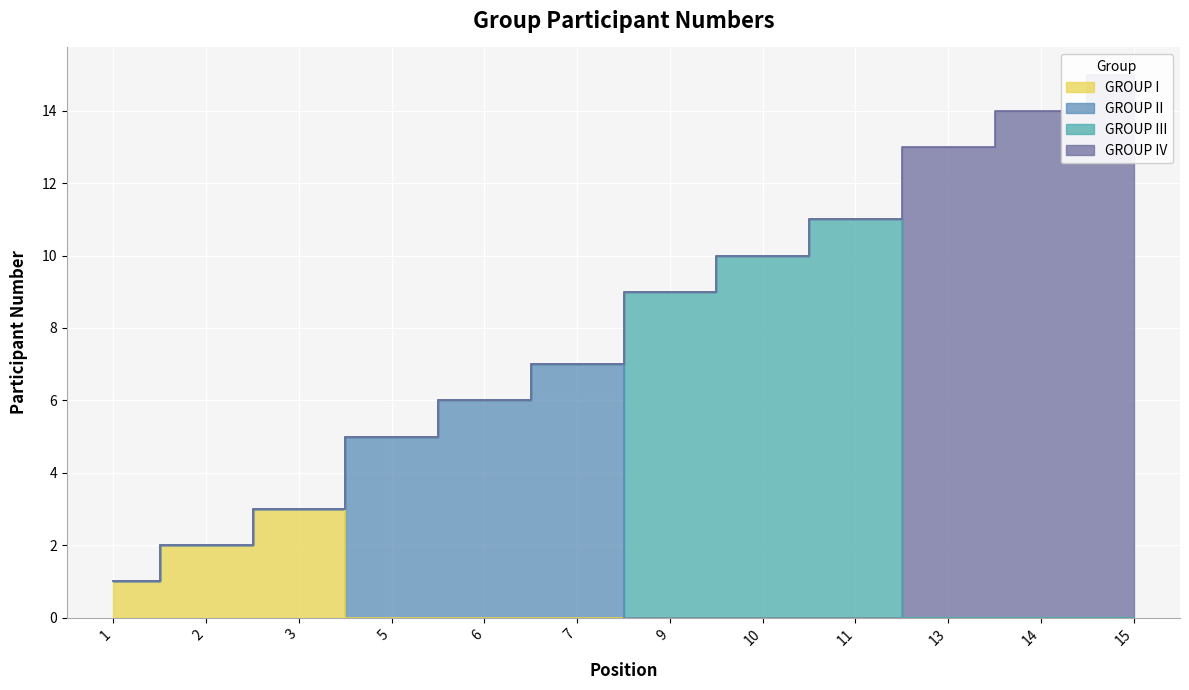

What is the difference between the maximum and second lowest values in the GROUP III series?

11